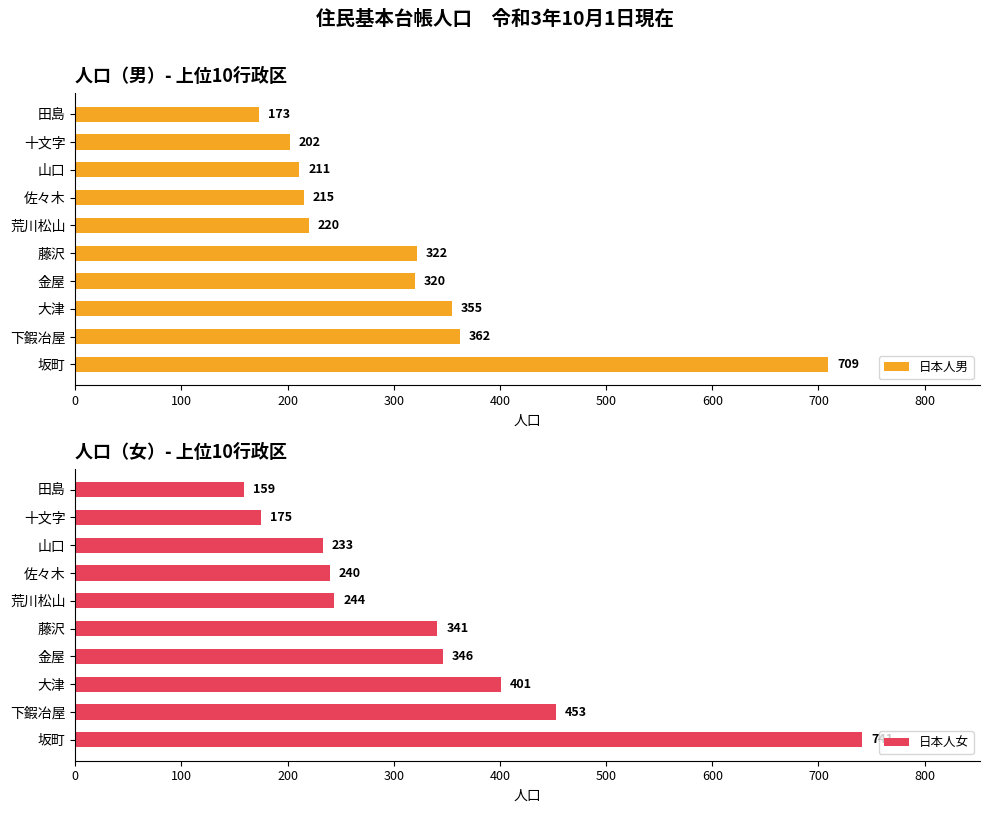

Which category has the lowest value in the 日本人男 series?

田島